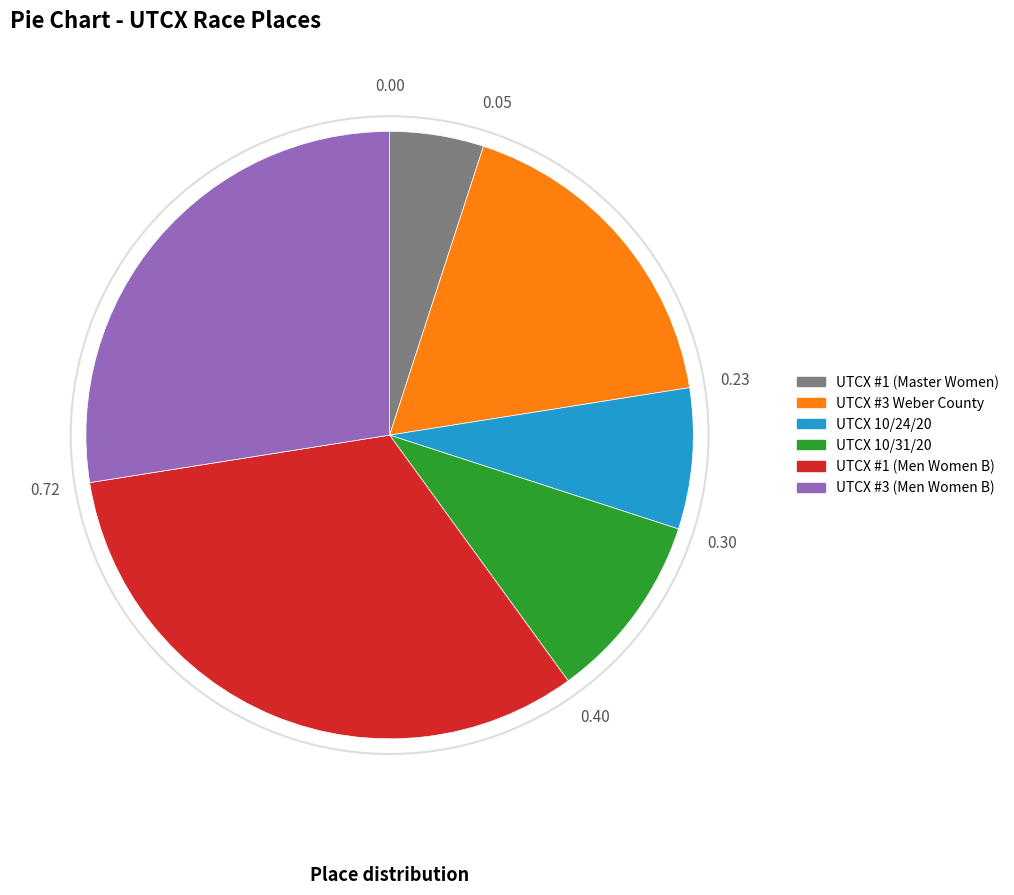

Rank the categories by value from highest to lowest.

UTCX #1 (Men Women B), UTCX #3 (Men Women B), UTCX #3 Weber County, UTCX 10/31/20, UTCX 10/24/20, UTCX #1 (Master Women)